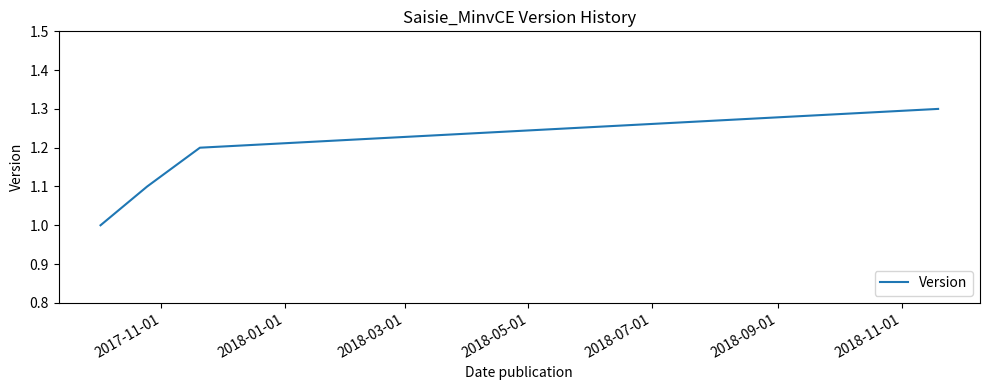

What is the sum of all values?

4.6